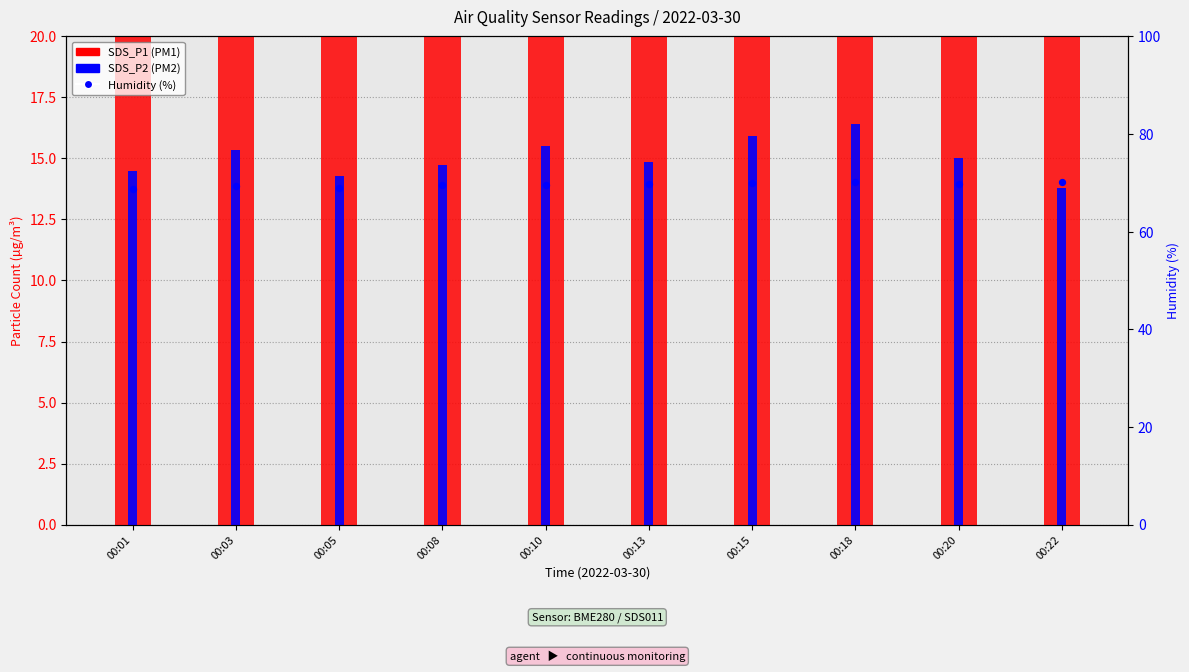

What is the total value across all series at 00:13?

113.2